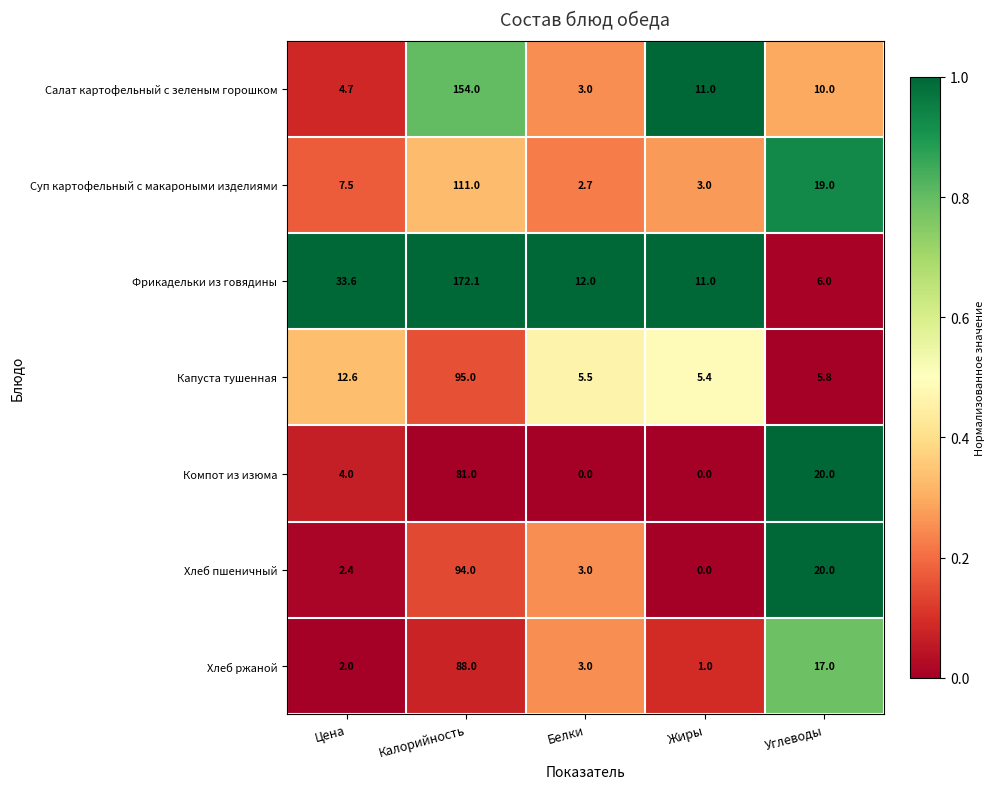

At Калорийность, list the series in order from smallest to largest.

Компот из изюма, Хлеб ржаной, Хлеб пшеничный, Капуста тушенная, Суп картофельный с макароными изделиями, Салат картофельный с зеленым горошком, Фрикадельки из говядины